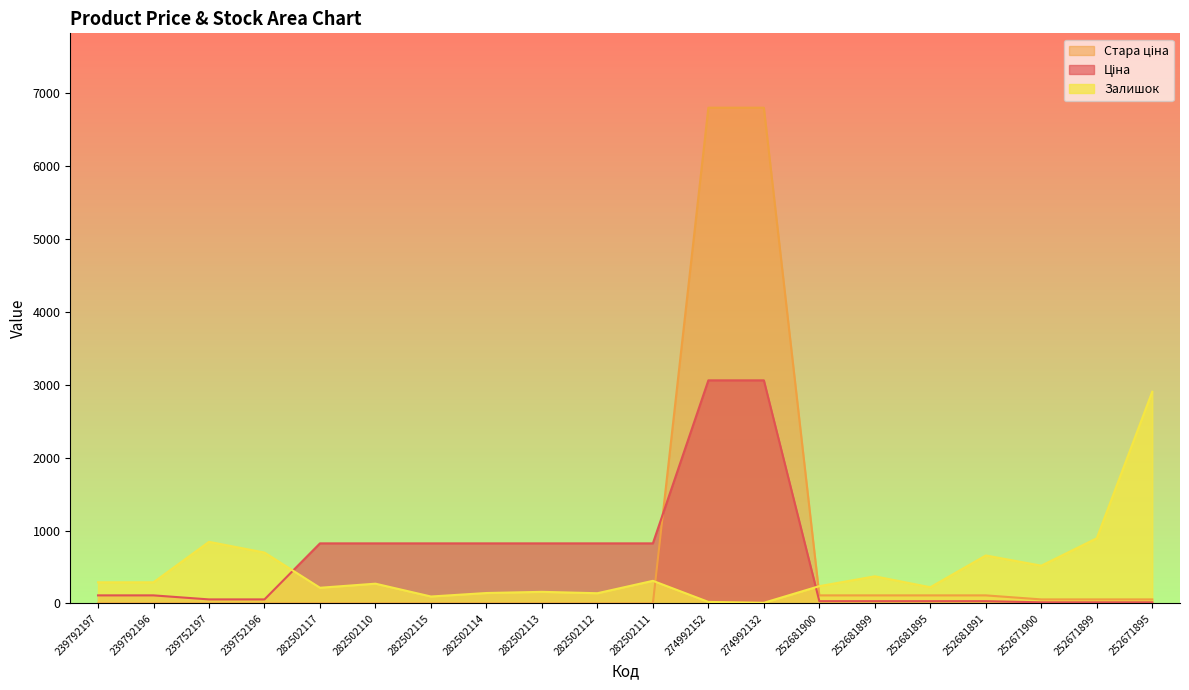

True or false: Ціна and Стара ціна intersect in this chart.

True